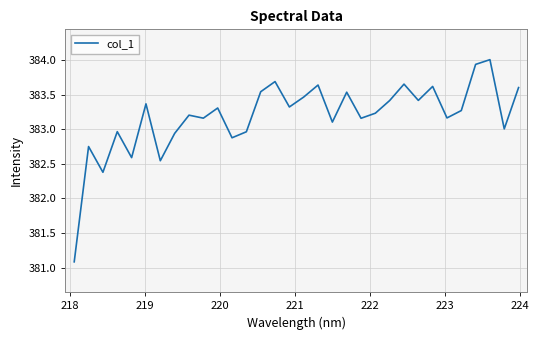

What is the smallest value displayed?

381.1